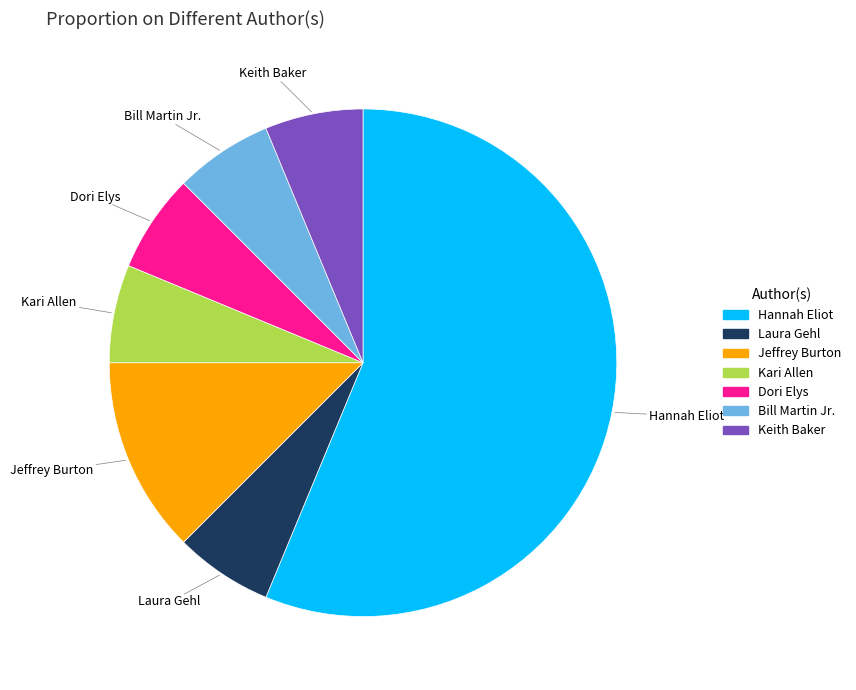

What is the ratio of the value at Keith Baker to the value at Dori Elys?

1.0